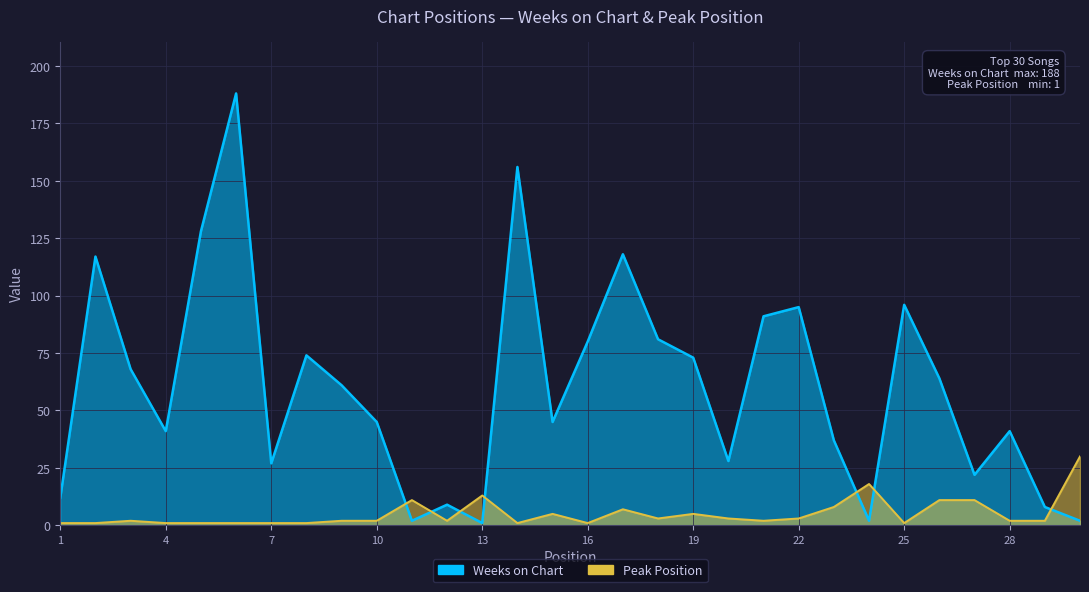

Reading left to right, extract all data points from this chart.

Weeks on Chart: 12	117	68	41	128	188	27	74	61	45	2	9	1	156	45	80	118	81	73	28	91	95	37	2	96	64	22	41	8	2
Peak Position: 1	1	2	1	1	1	1	1	2	2	11	2	13	1	5	1	7	3	5	3	2	3	8	18	1	11	11	2	2	30